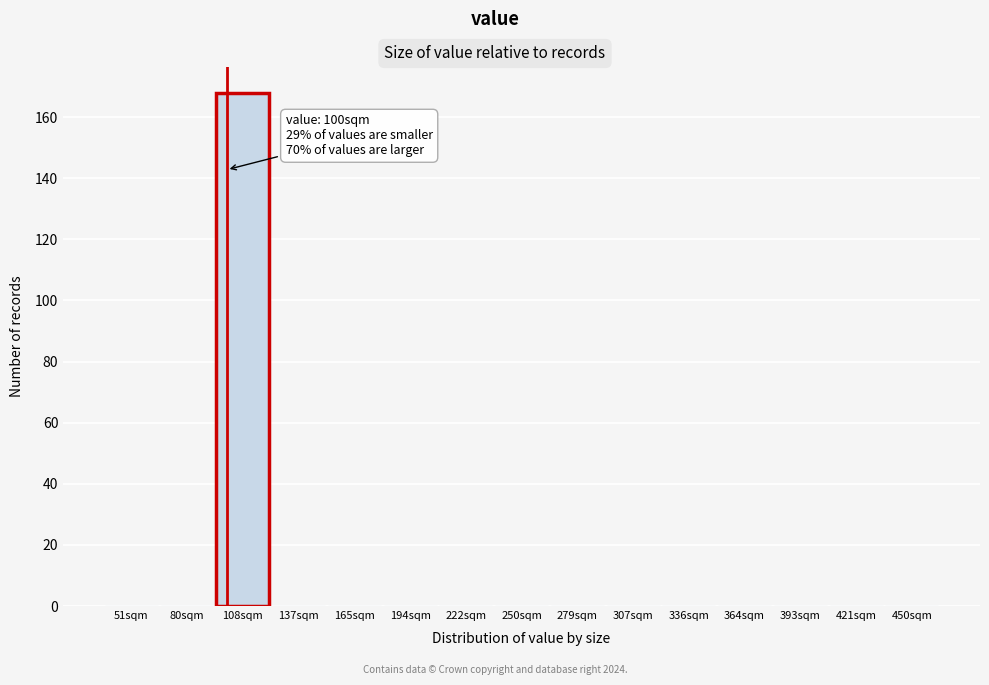

Which range on the x-axis has the tallest bar?

95 to 120